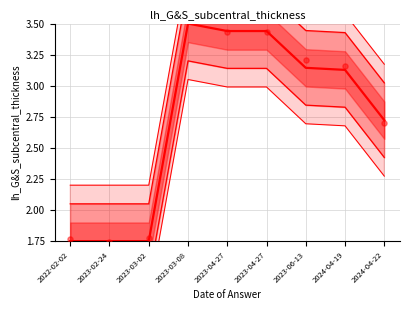

Is the value of upper 95% at 2023-03-08 greater than the value of upper 90% at 2023-06-13?

Yes